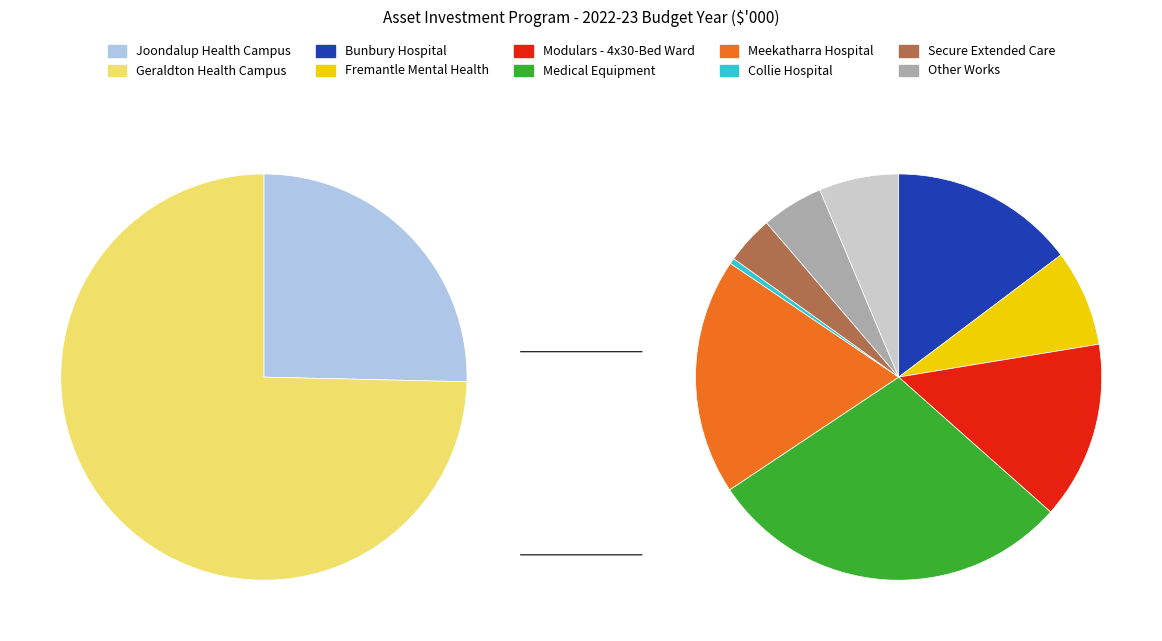

Is there a majority slice in this chart?

No